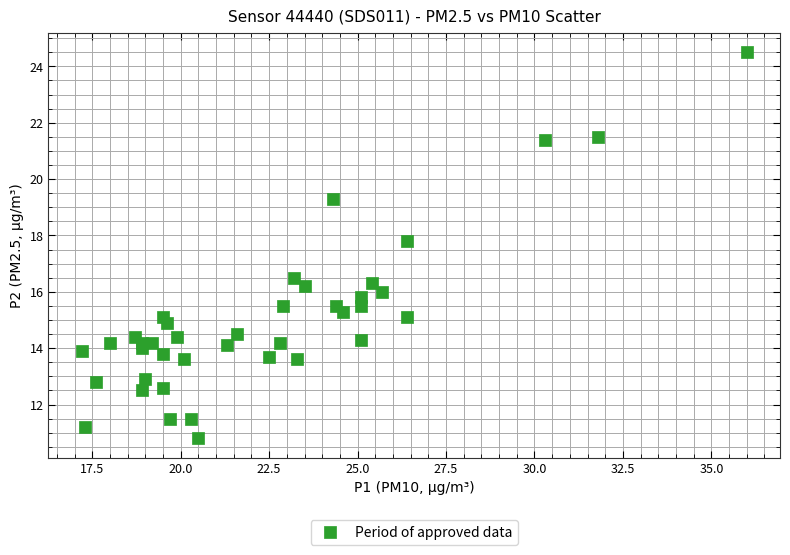

What is the range of X values (max minus min)?

18.8